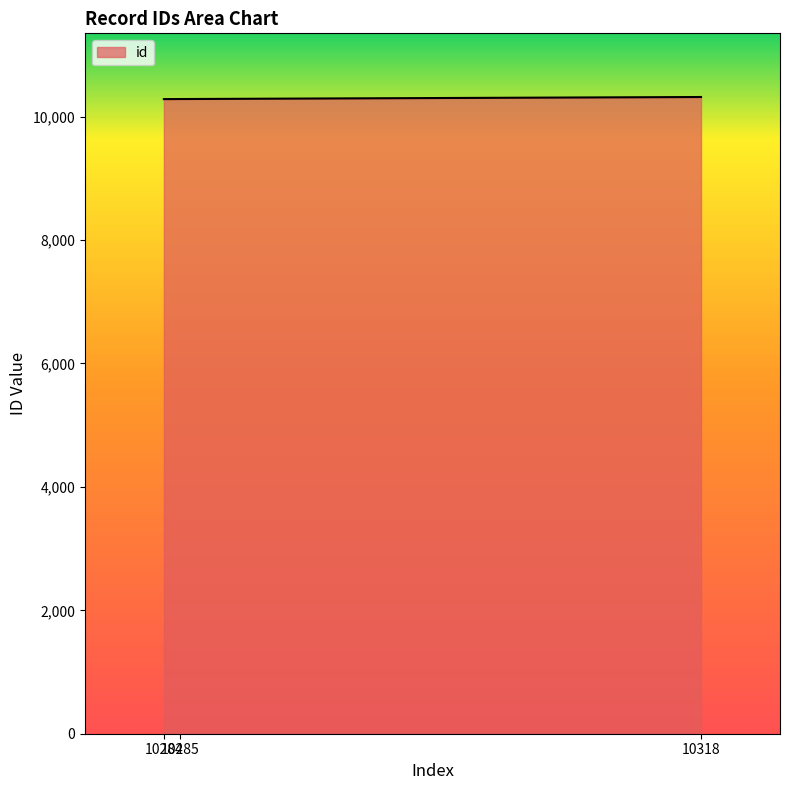

How many distinct data groups are displayed?

1